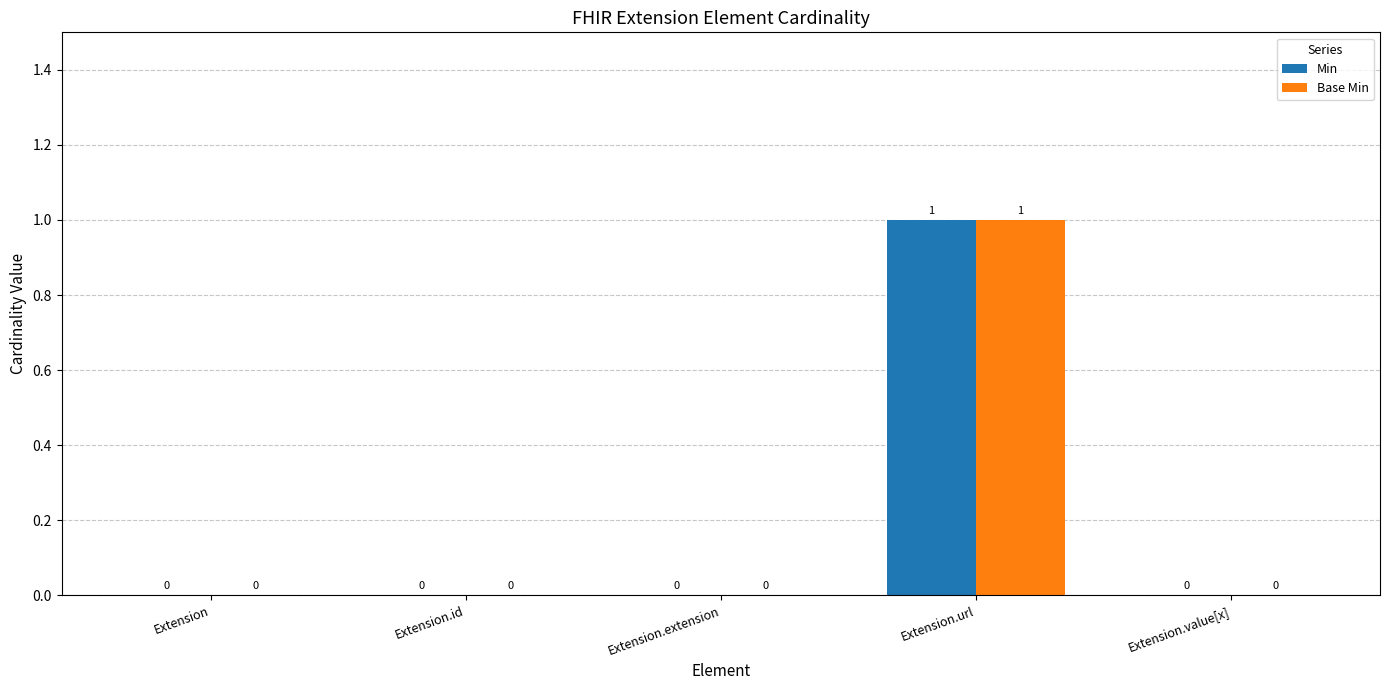

Reading left to right, what are all the values shown in this chart?

Min: 0	0	0	1	0
Base Min: 0	0	0	1	0